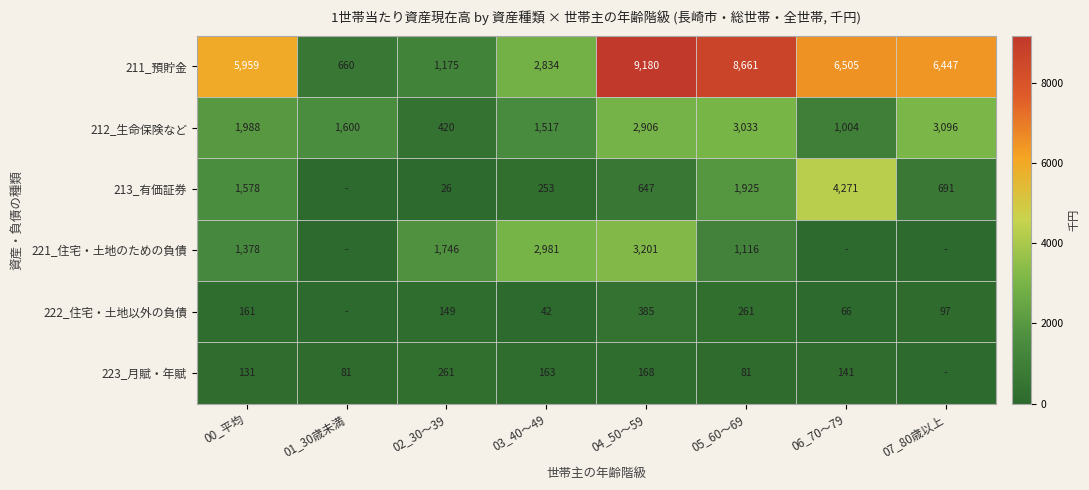

What is the difference between the highest and lowest values at 00_平均?

5828